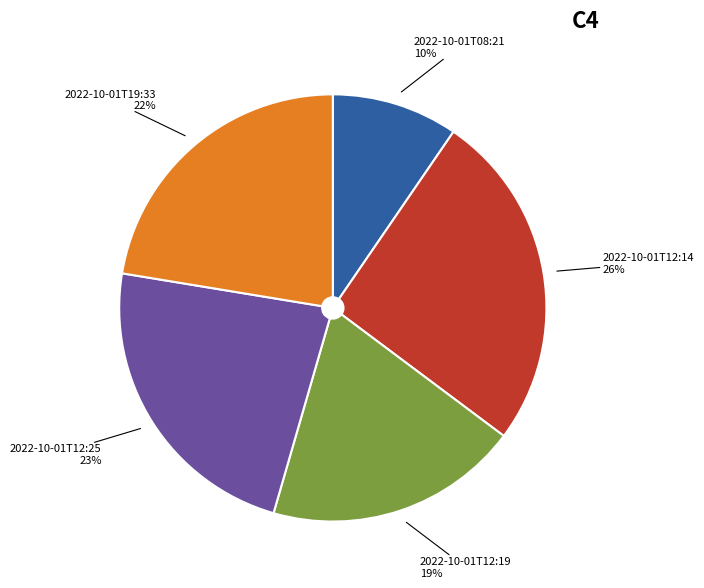

Which slice is the smallest?

2022-10-01T08:21